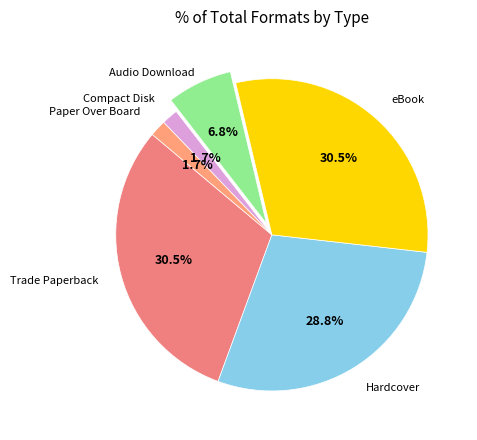

Does eBook represent more than half of the total?

No